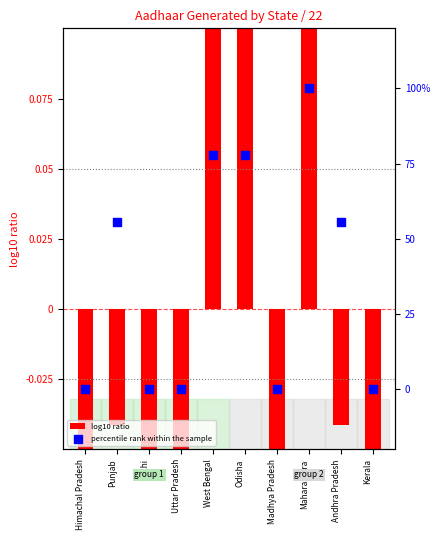

Which series has the largest total across all categories?

percentile rank within the sample